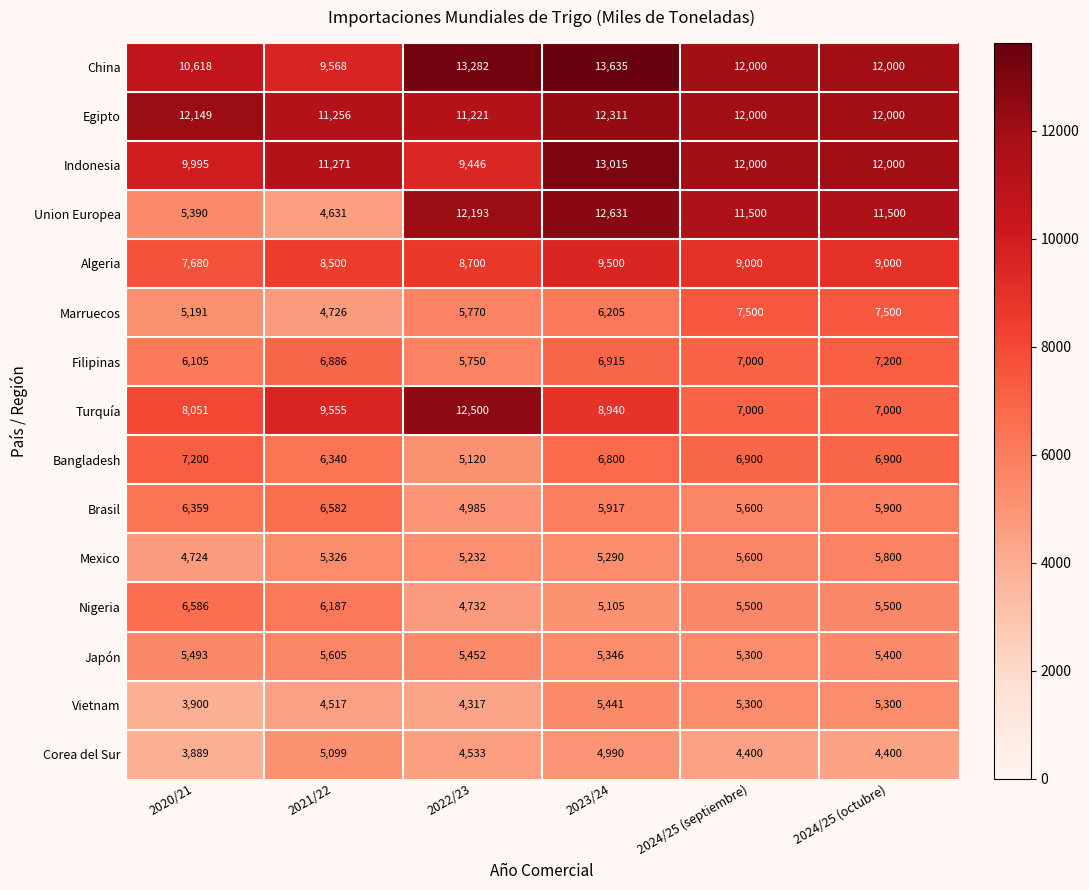

Which series has the largest range (max minus min)?

Union Europea